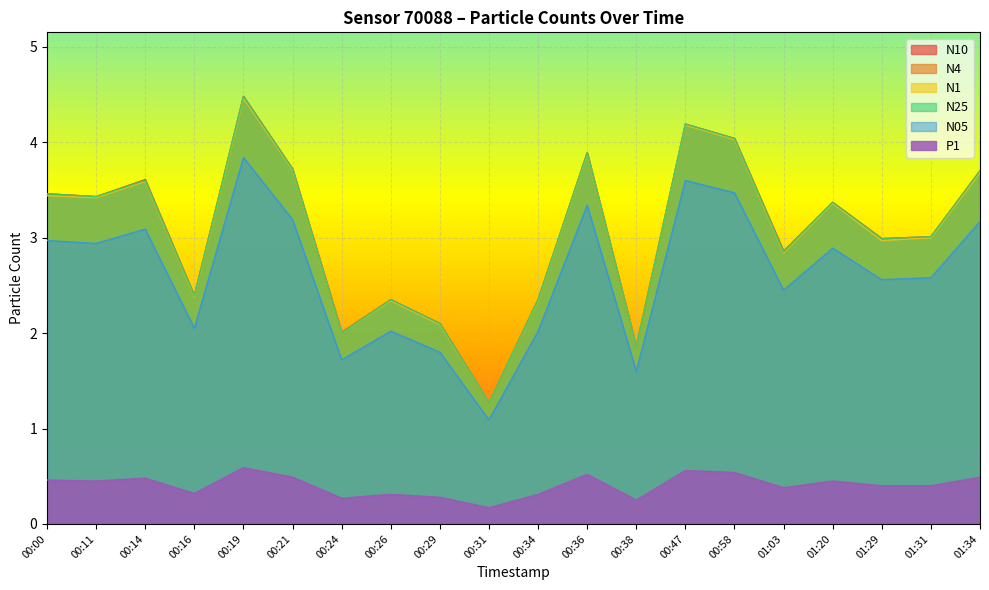

True or false: N25 and N10 cross at least once.

False